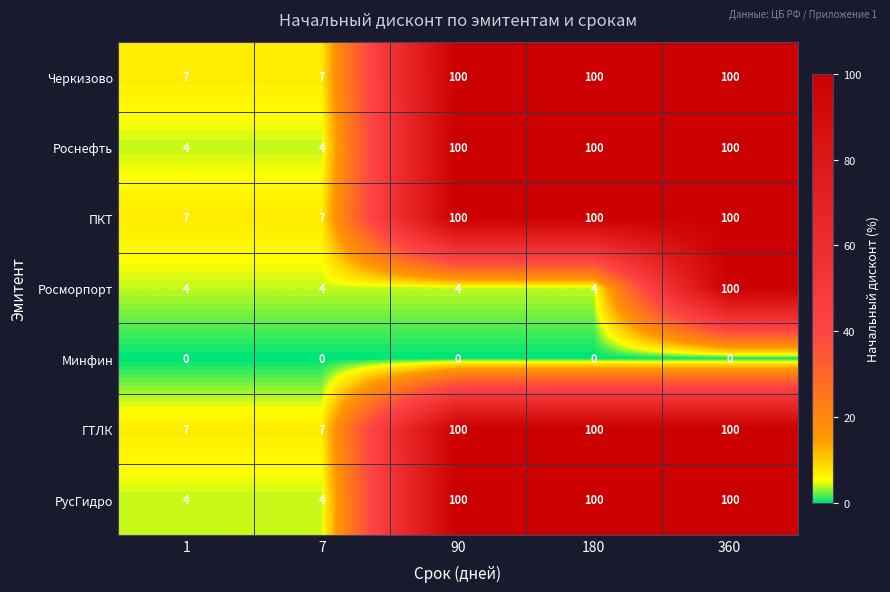

What is the greatest value displayed?

100